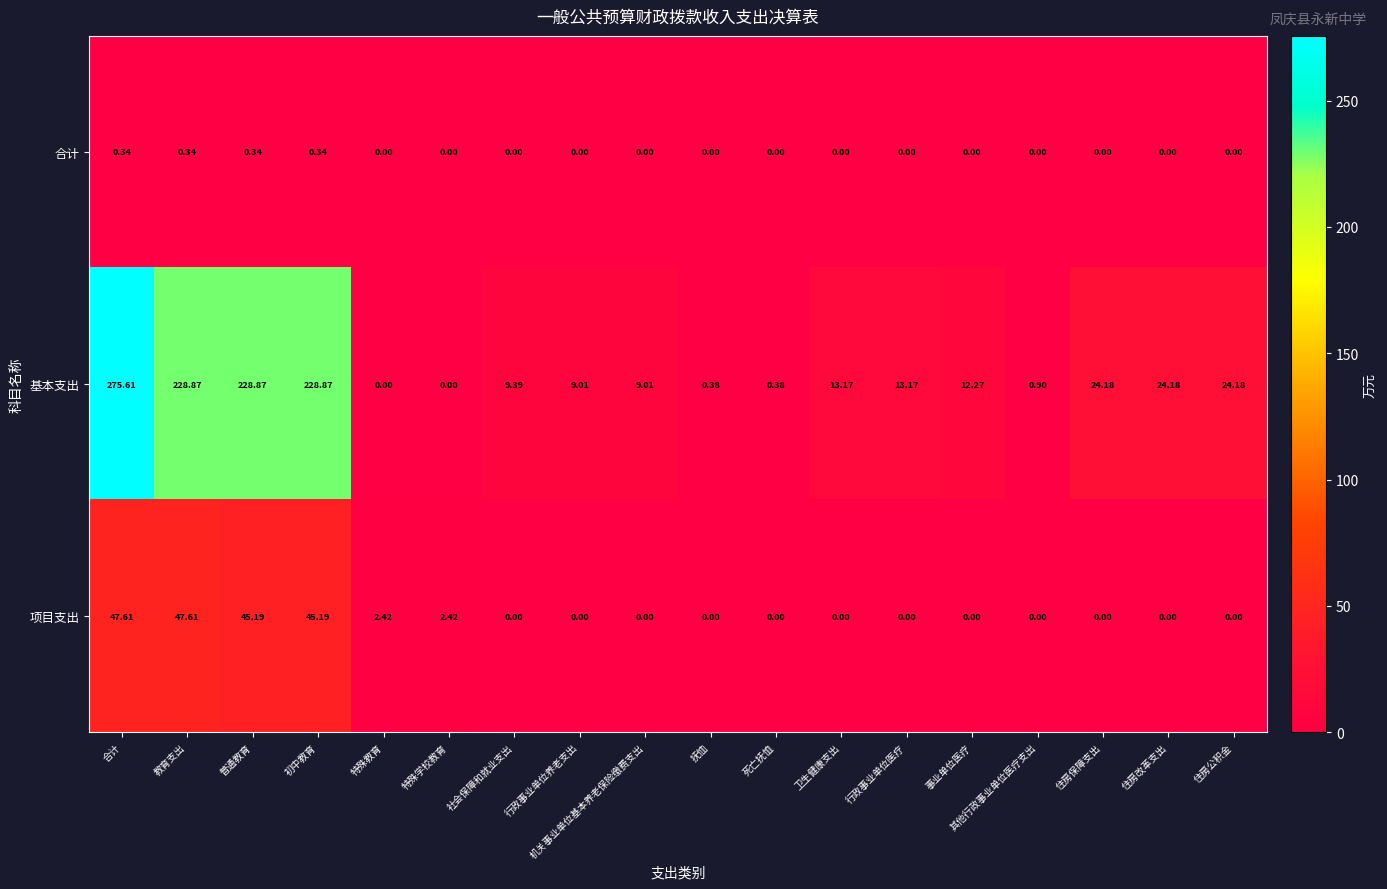

Which series has the largest total across all categories?

基本支出